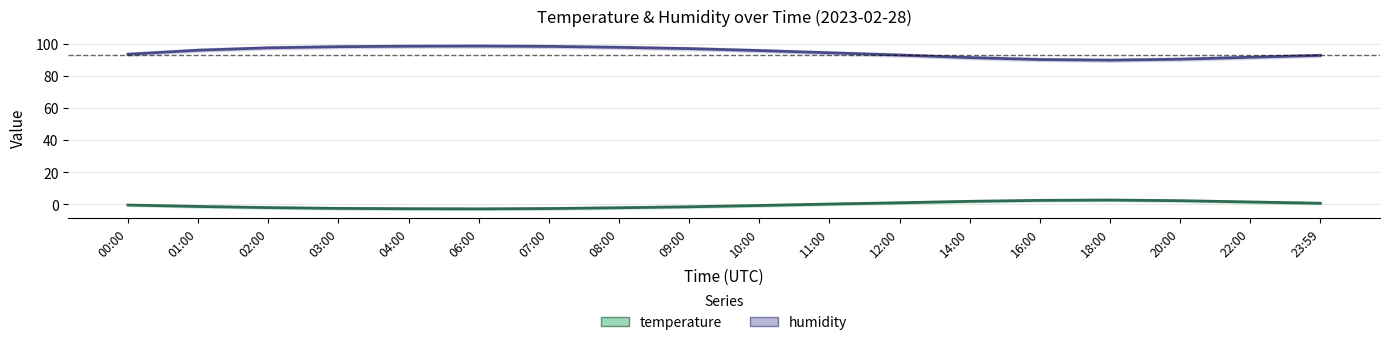

What is the label of the 4th point from the left?

03:00